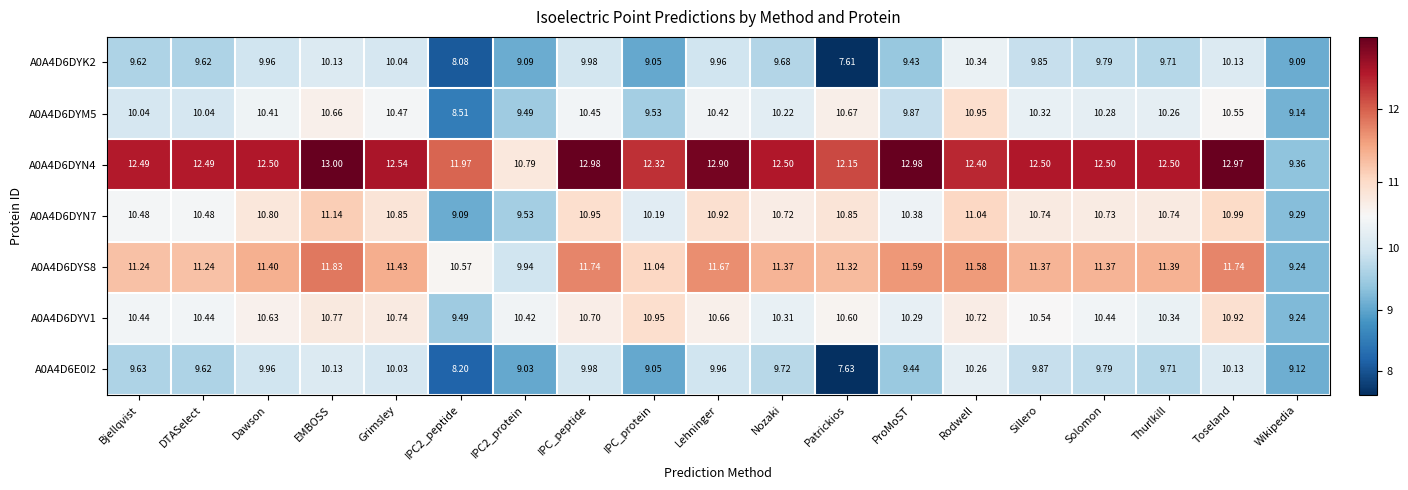

At which label does A0A4D6DYV1 reach its minimum?

Wikipedia